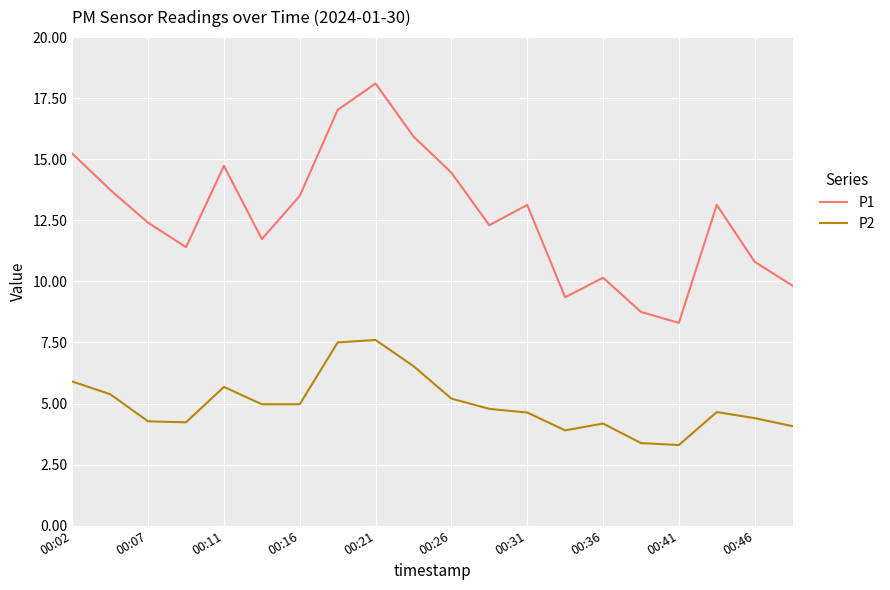

True or false: P2 and P1 intersect in this chart.

False